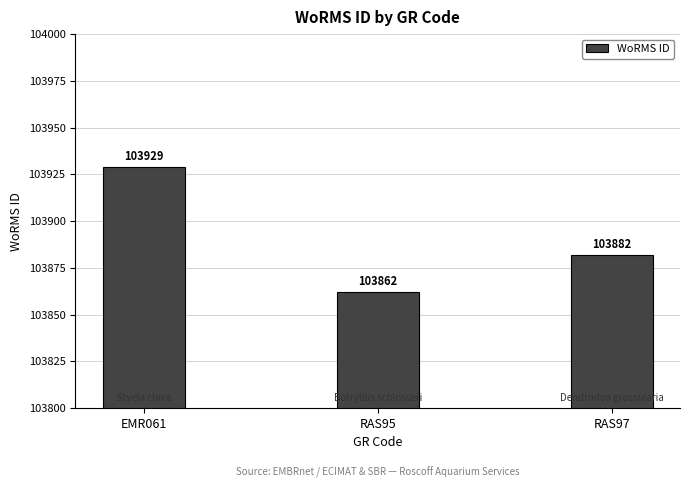

How many values are below 103882?

1